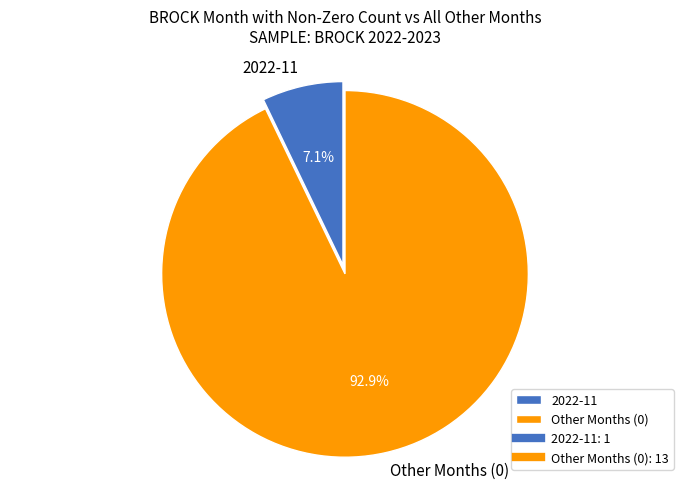

Which slice is the smallest?

2022-11